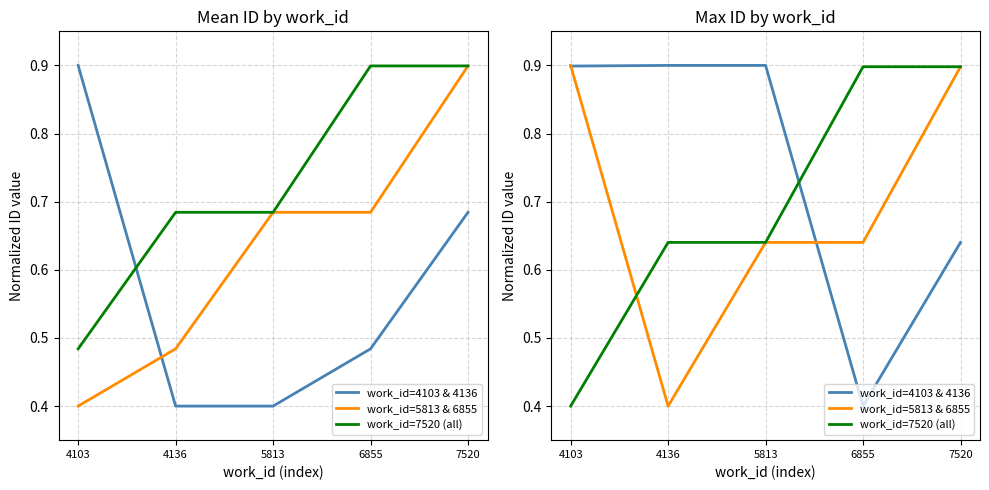

How many work_id=4103 & 4136 values are between 0 and 1?

5